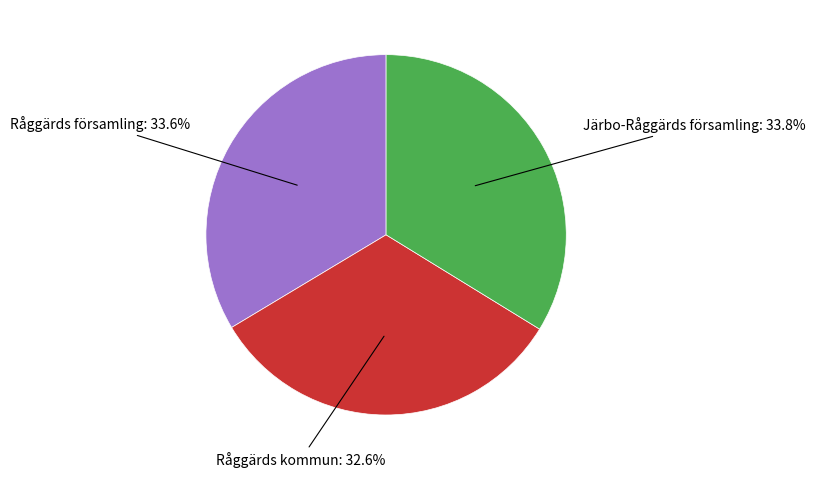

What percentage is the Råggärds kommun slice, to the nearest percent?

33%